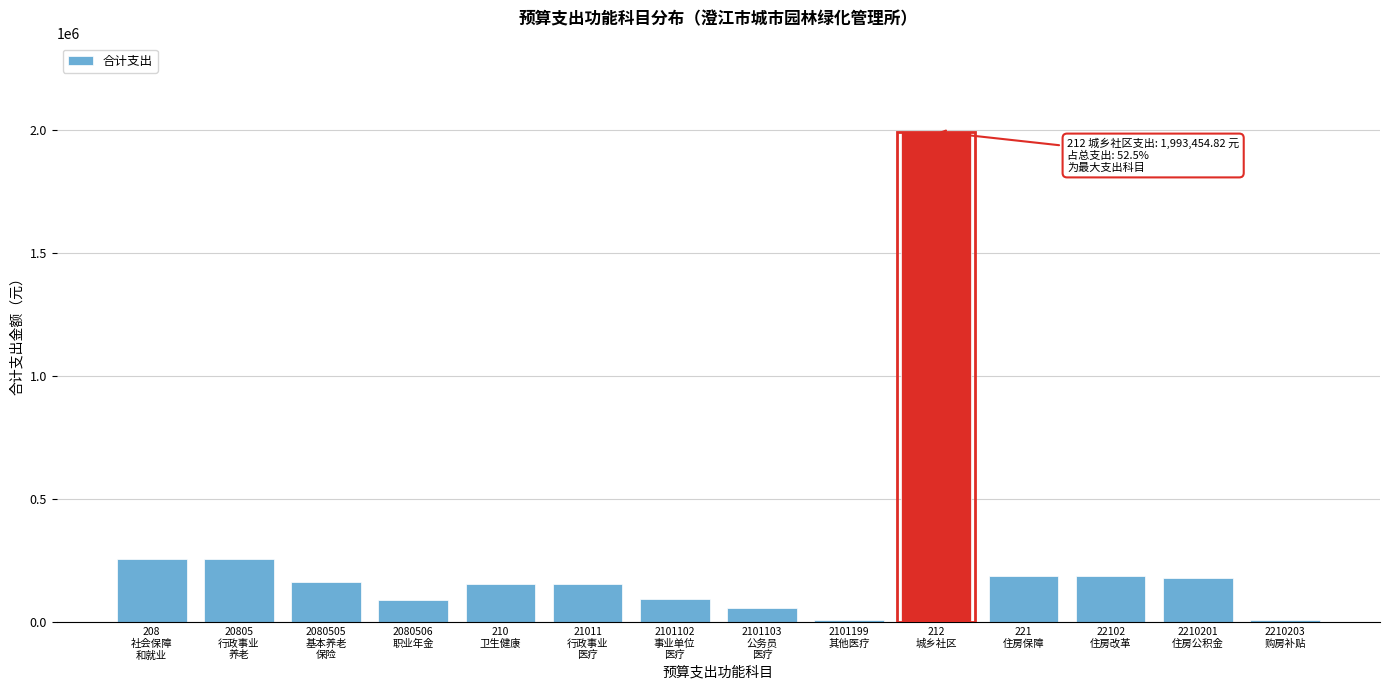

What is the average value?

271178.3